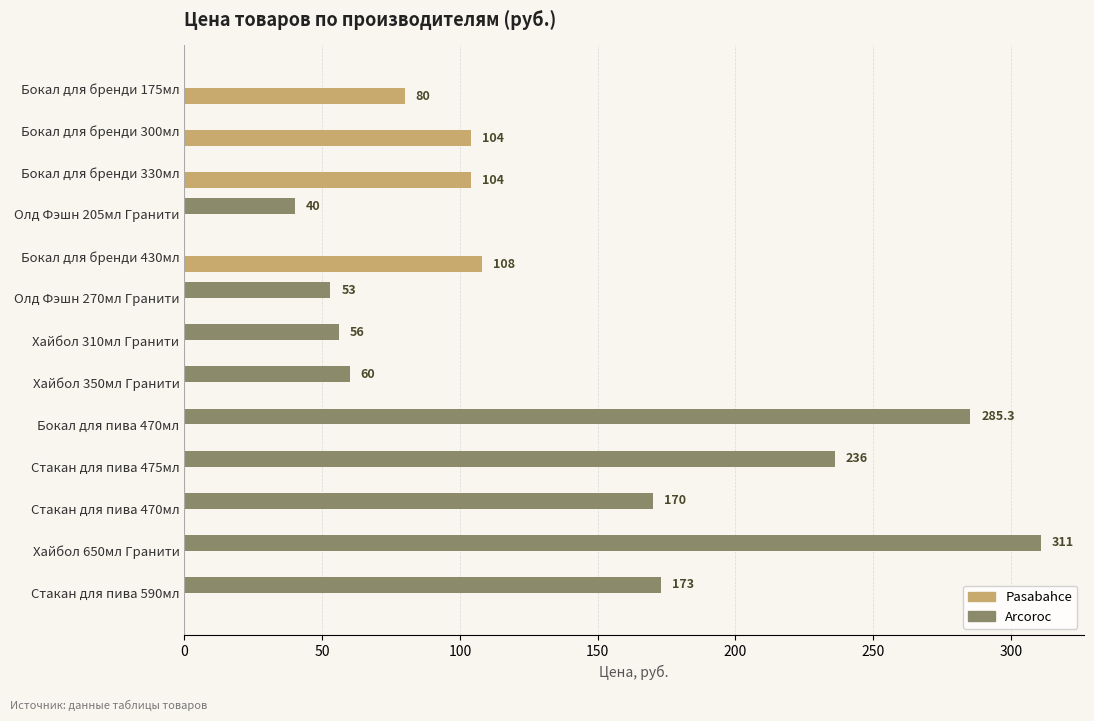

Between Бокал для бренди 175мл and Хайбол 310мл Гранити, which series saw the biggest shift?

Pasabahce